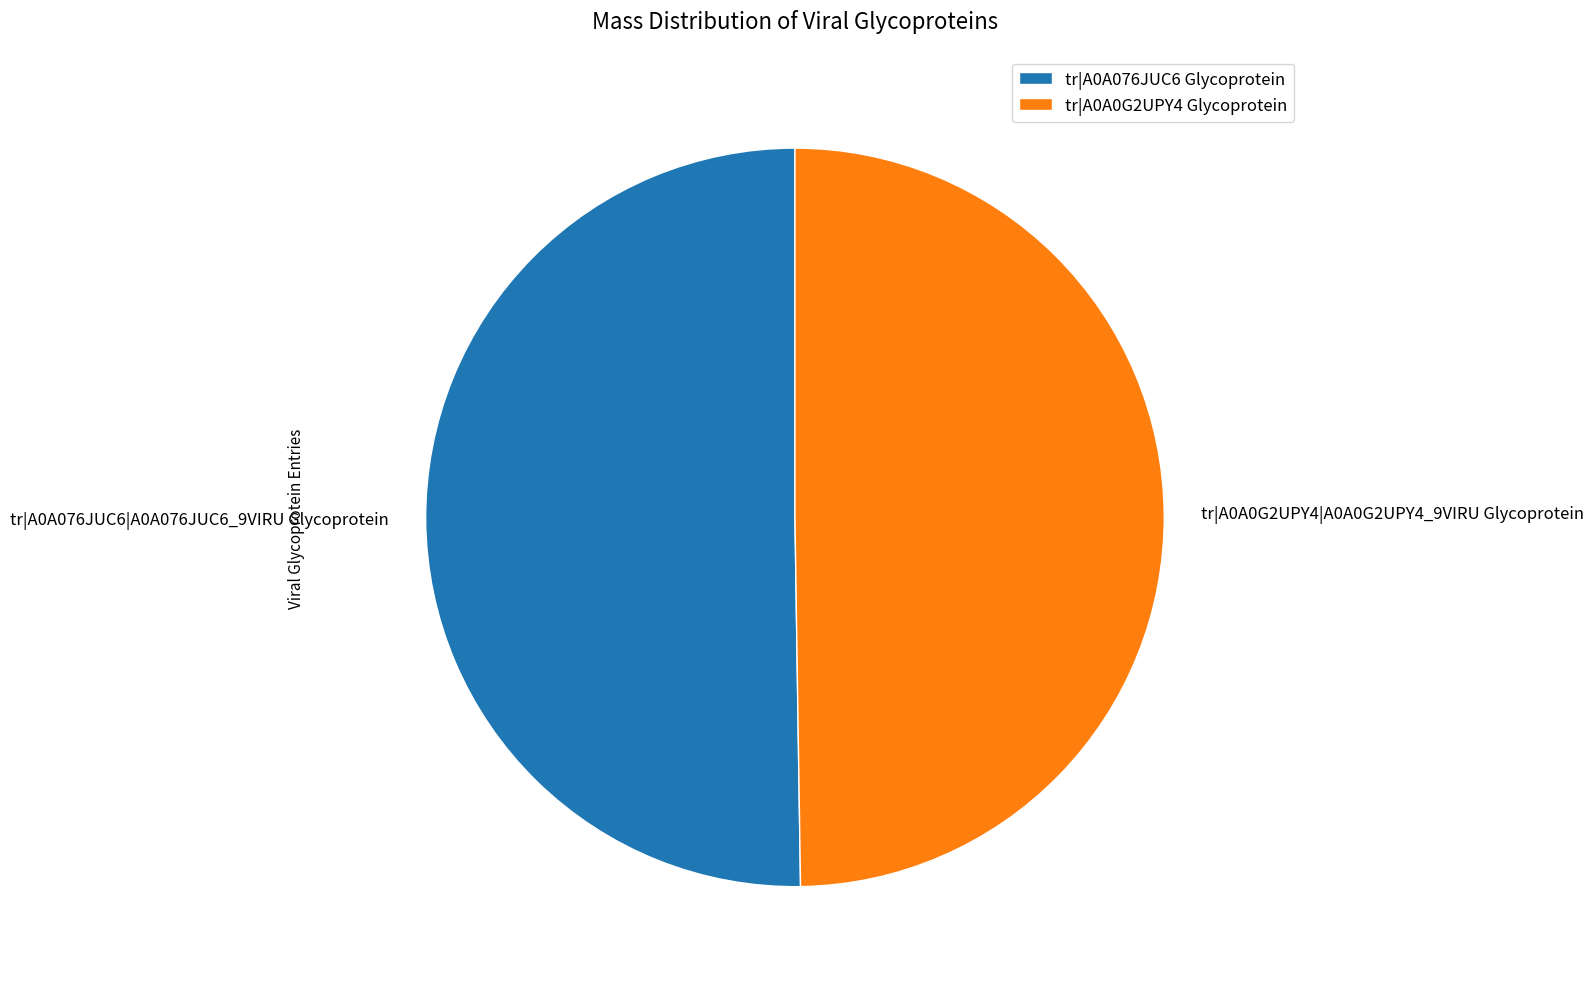

What is the ratio of the value at tr|A0A076JUC6|A0A076JUC6_9VIRU Glycoprotein to the value at tr|A0A0G2UPY4|A0A0G2UPY4_9VIRU Glycoprotein?

1.0